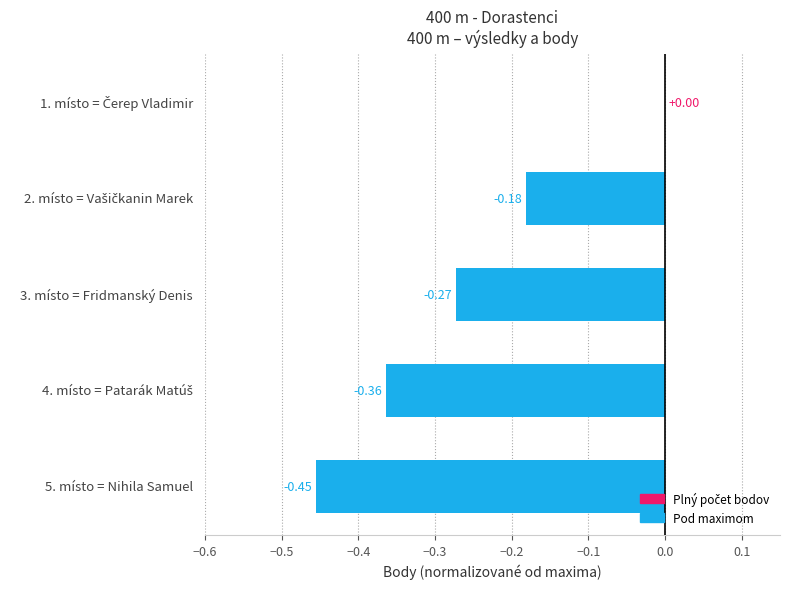

What is the sum of all values?

-1.3